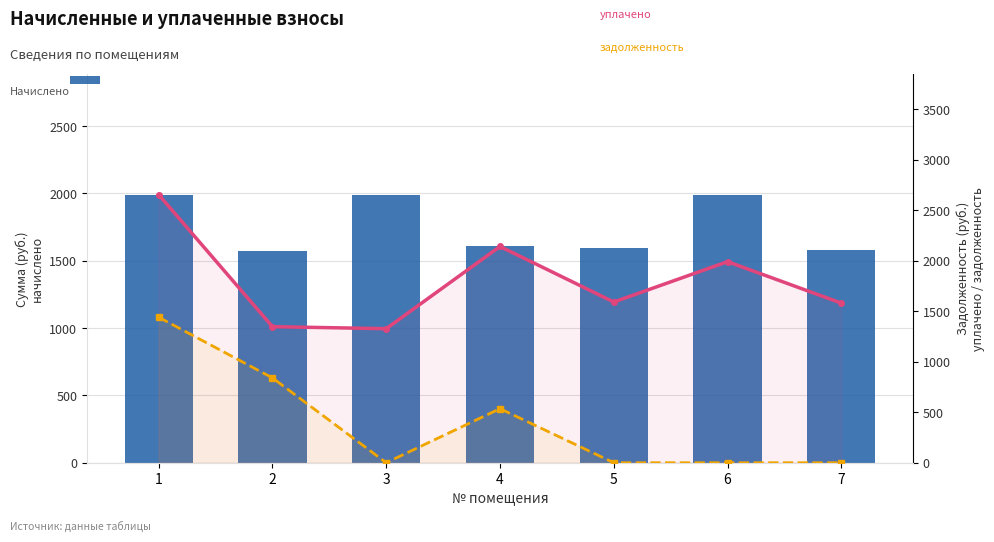

What is the average value of the уплачено series?

1804.4